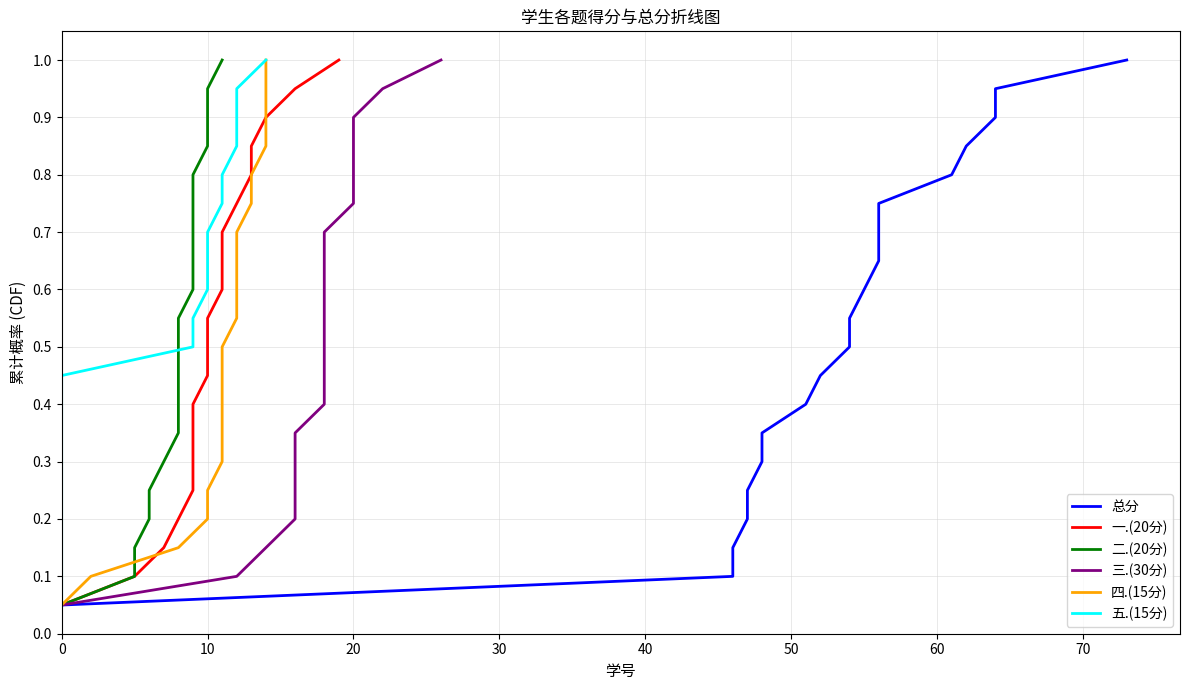

The value of 总分 at 50 is 0.5. True or false?

False